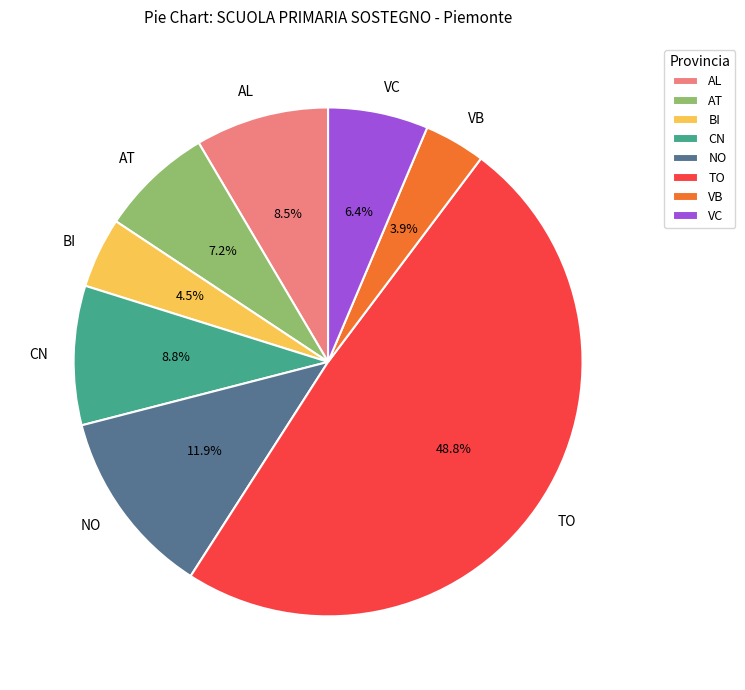

True or false: VC accounts for 1% of the total.

False